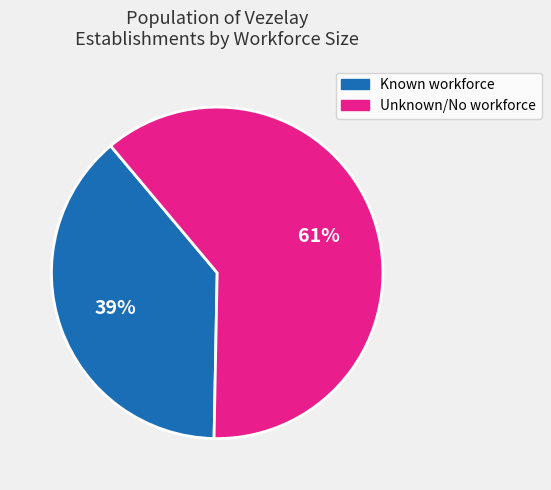

Is there any slice that represents more than half of the pie?

Yes